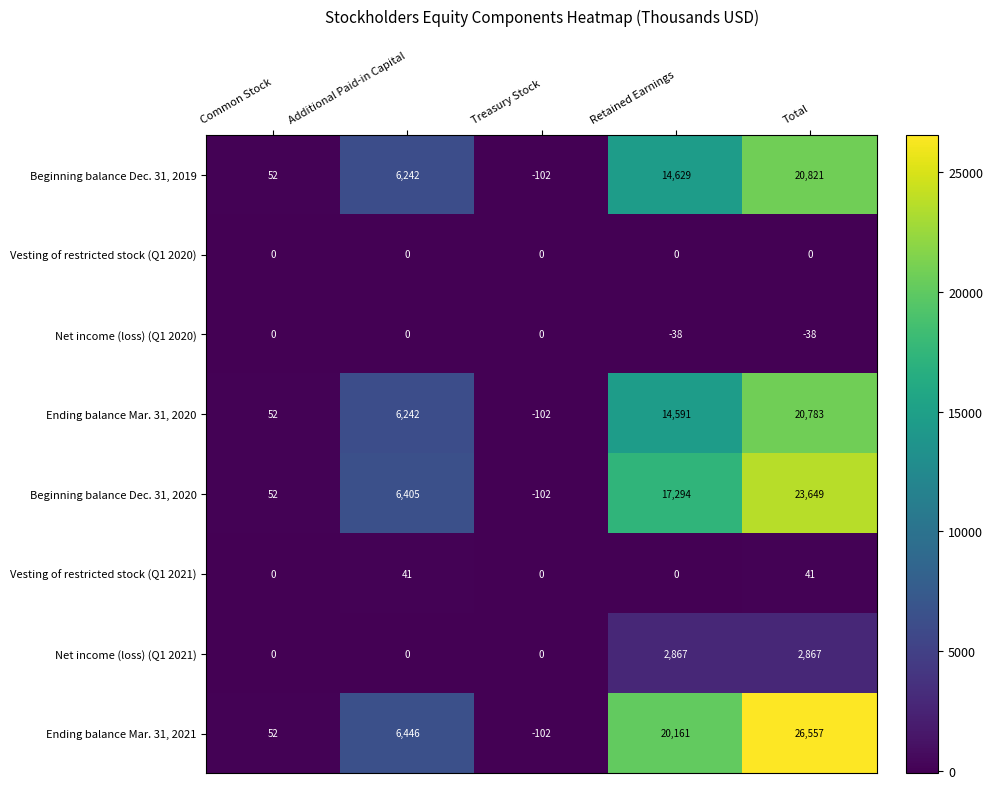

Count the number of data series in this chart.

8